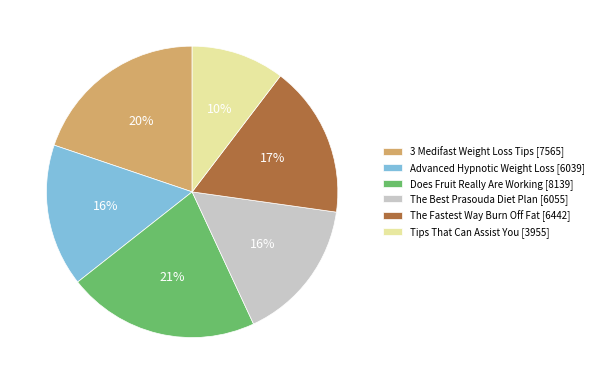

What percentage is the Tips That Can Assist You [3955] slice, to the nearest percent?

10%